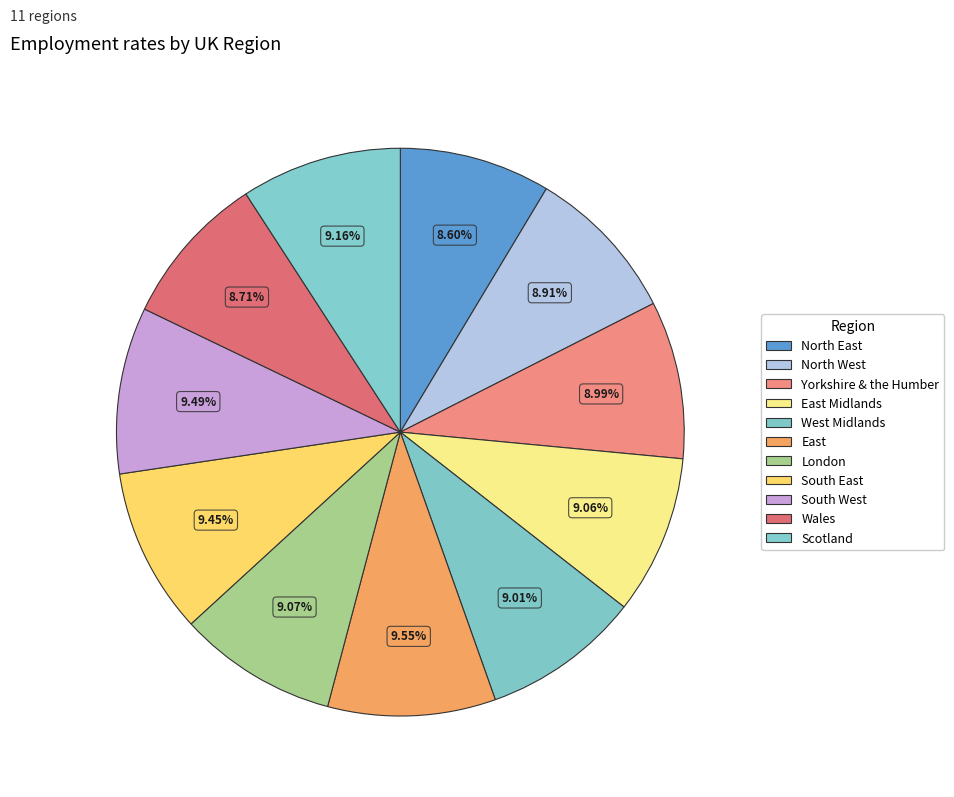

What percentage do Wales and North East together represent?

17.3%